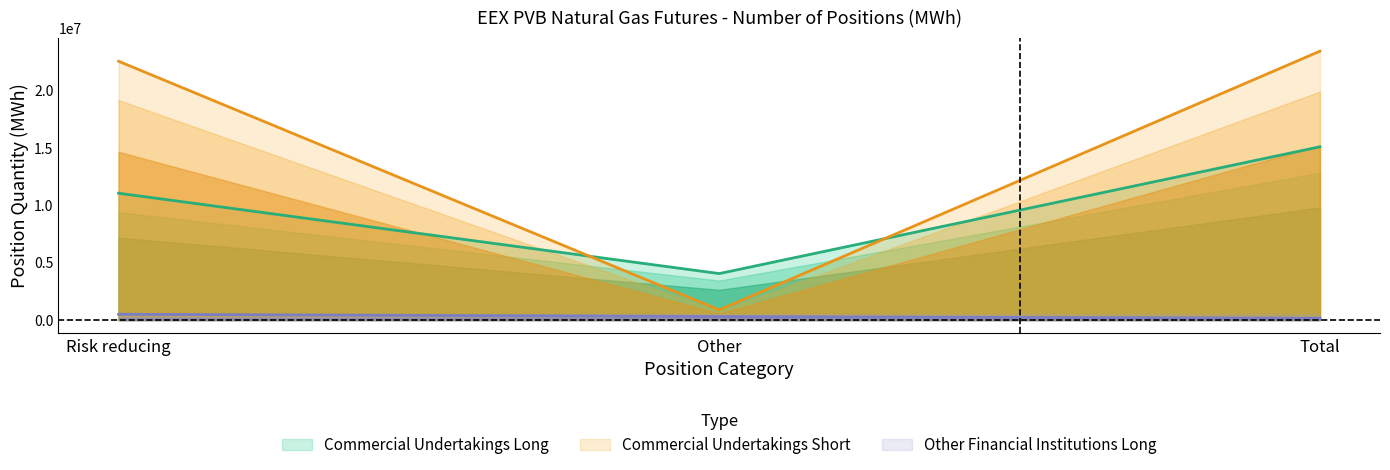

What is the maximum value for Commercial Undertakings Long?

15091610